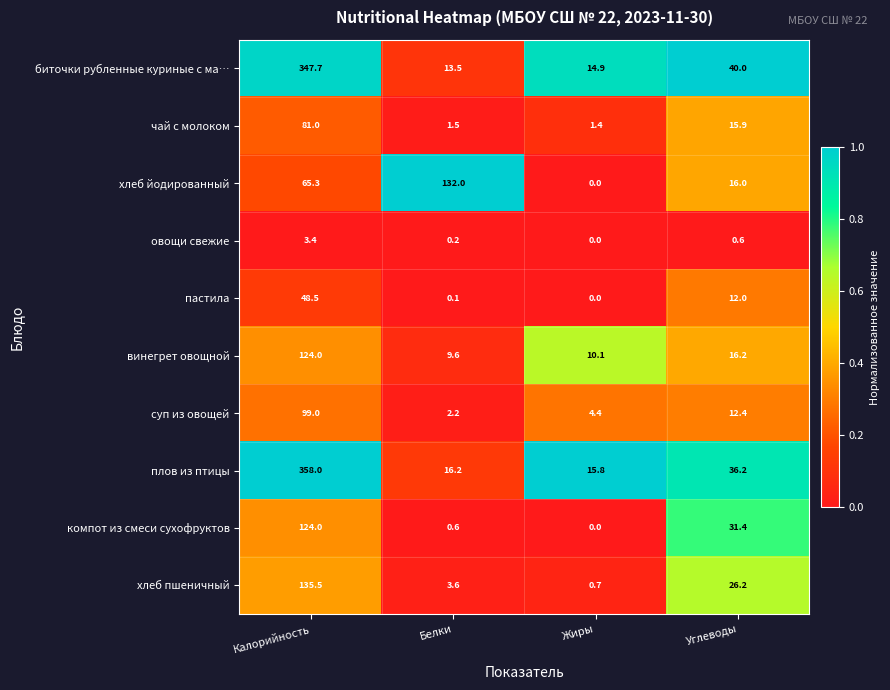

Read the биточки рубленные куриные с ма… value at Углеводы.

40.0